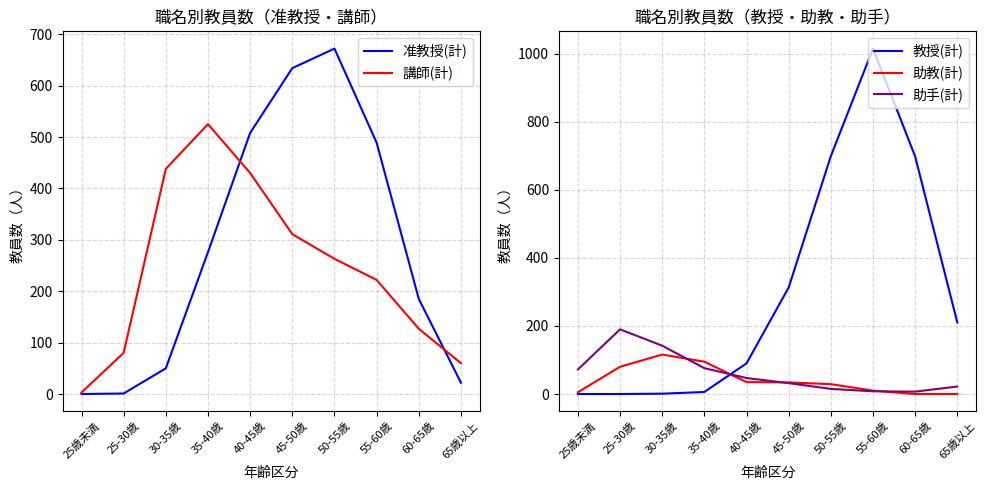

The 助手(計) series shows 72 at 25歳未満. True or false?

True